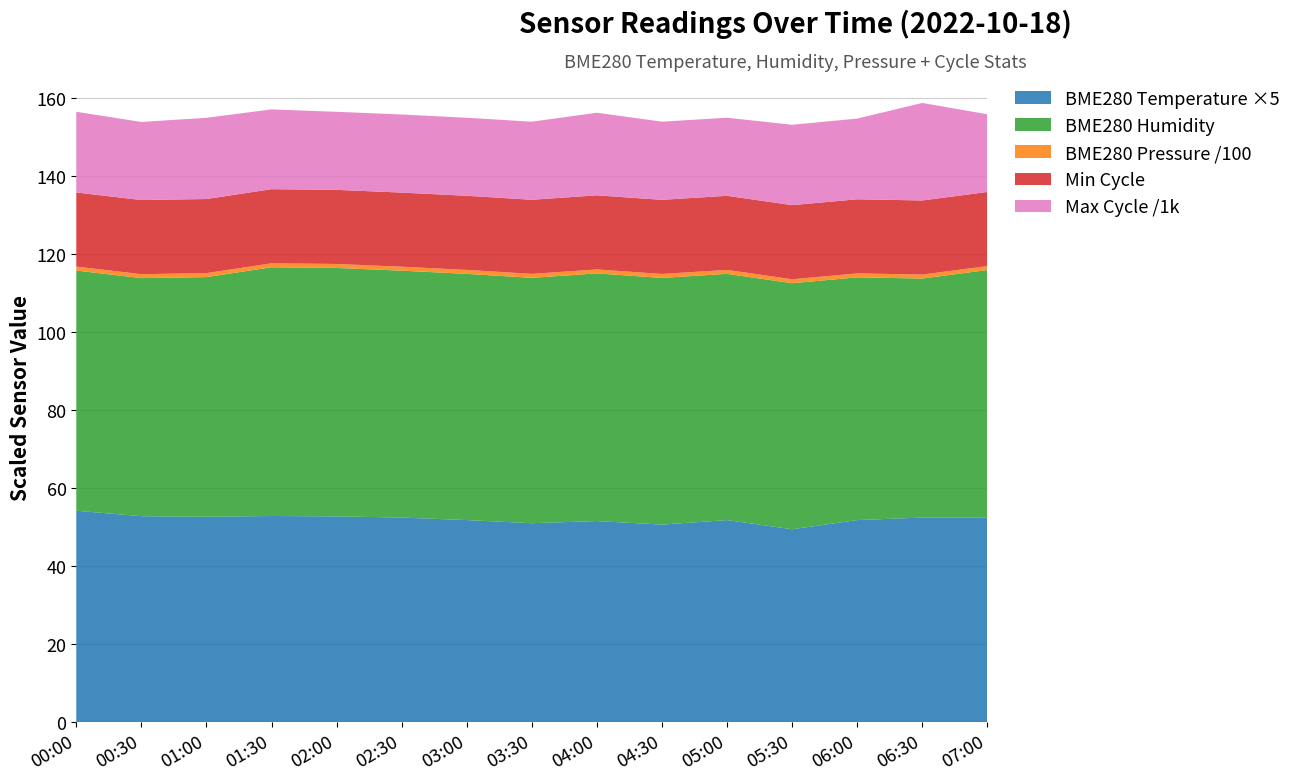

What is the minimum value for BME280 Temperature ×5?

49.5